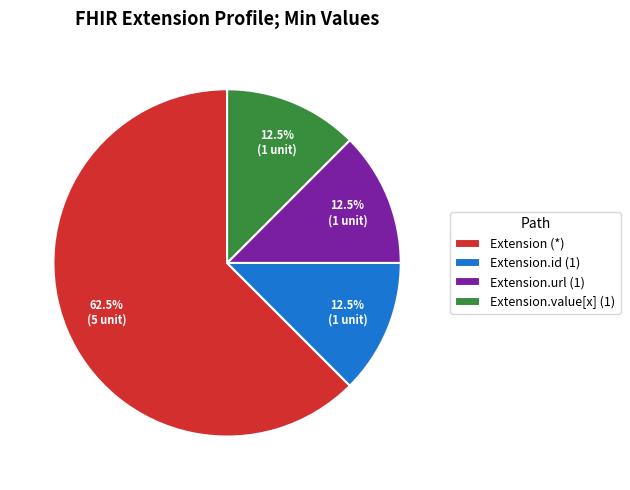

What is the majority slice?

Extension (*)